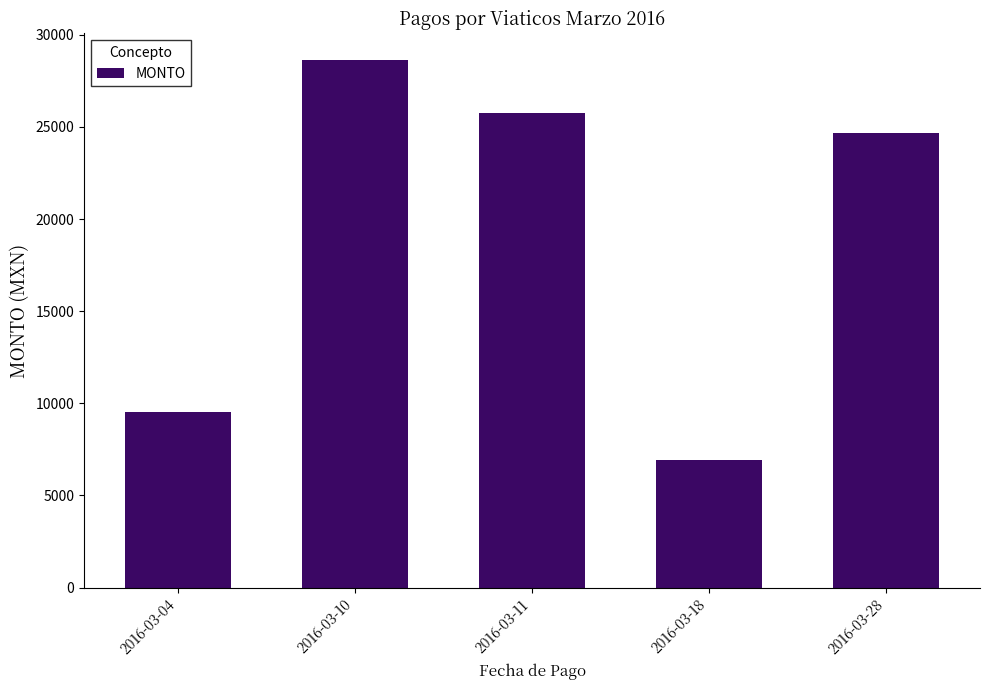

What is the ratio of the value at 2016-03-28 to the value at 2016-03-11?

1.0